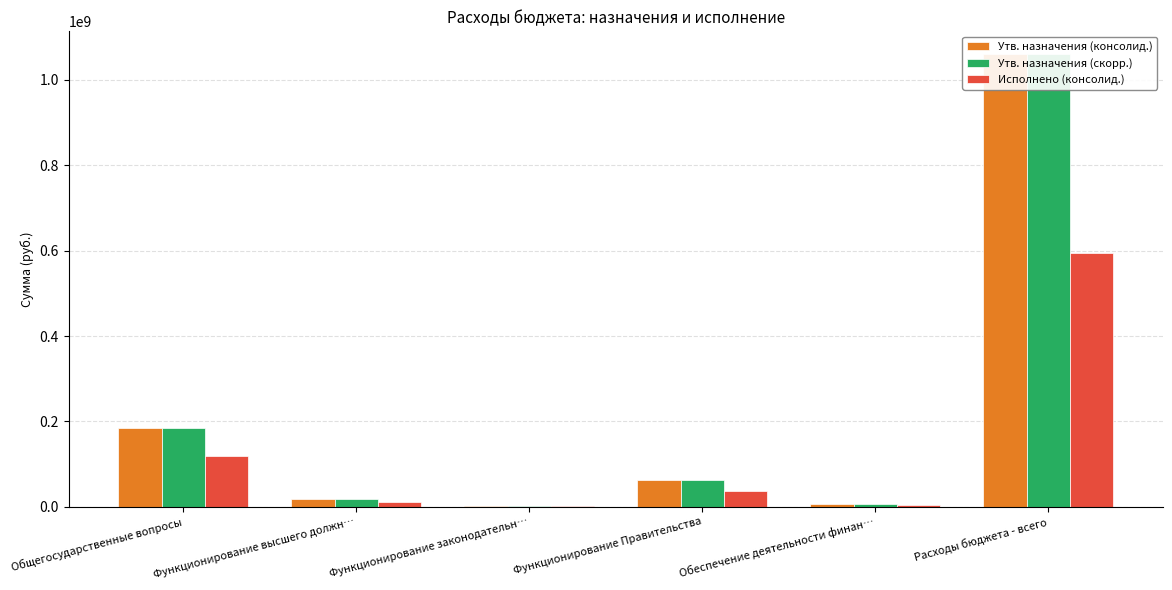

True or false: Утв. назначения (консолид.) has a value of 3430127.2 at Функционирование законодательн….

False